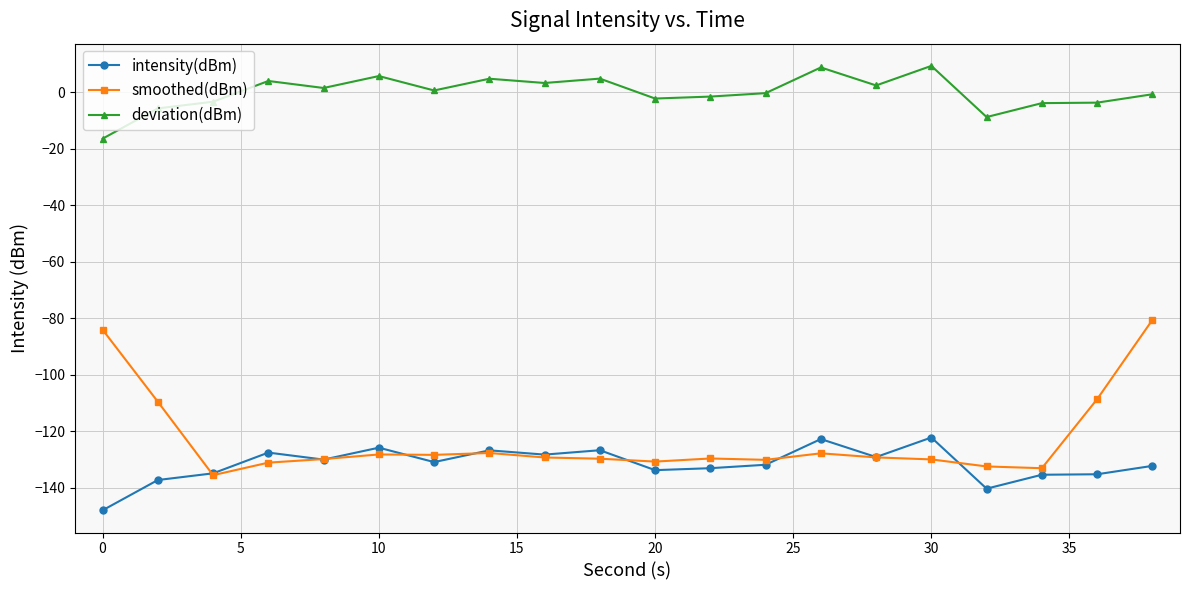

Which series has the widest spread of values?

smoothed(dBm)